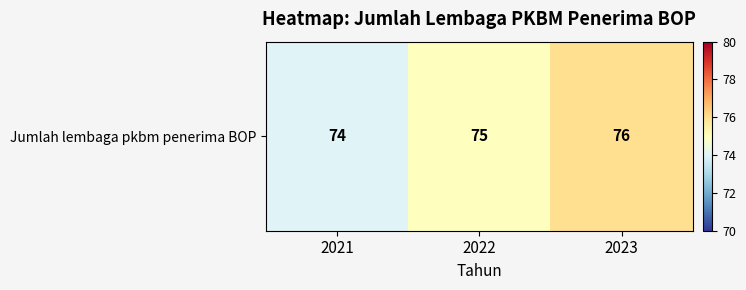

How many values are between 74 and 76?

3